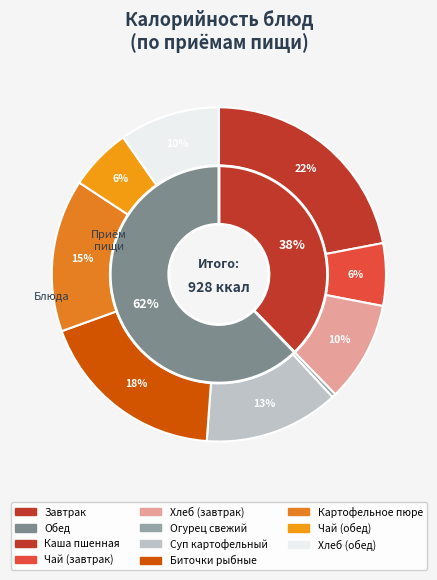

Approximately how many times larger is the value at Биточки рыбные compared to Суп картофельный?

1.4